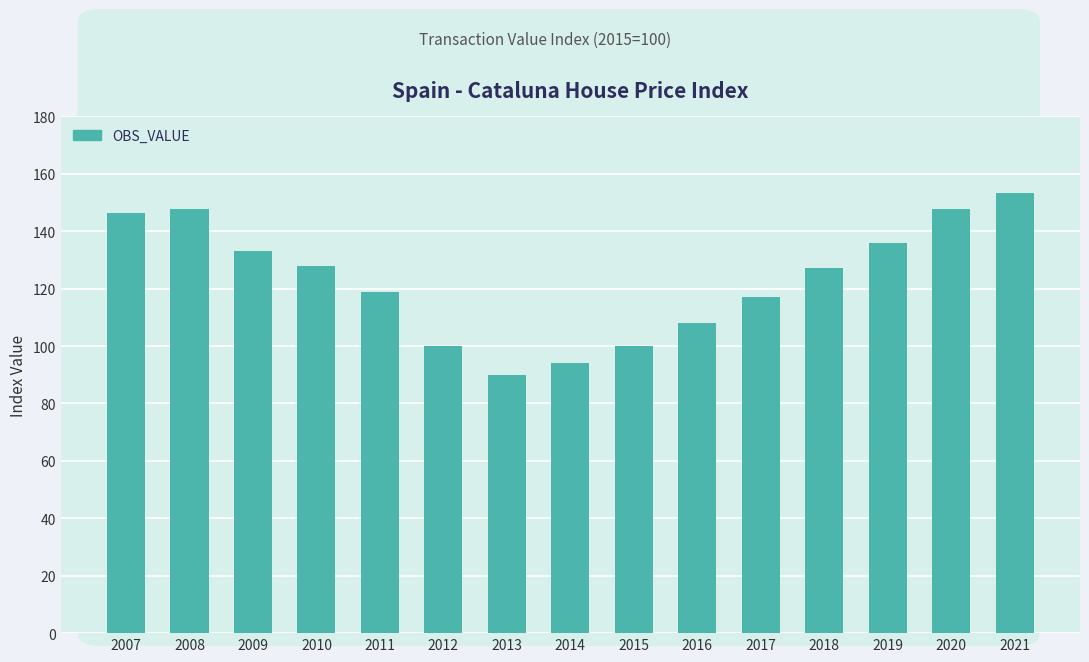

What is the minimum value shown in the chart?

89.9